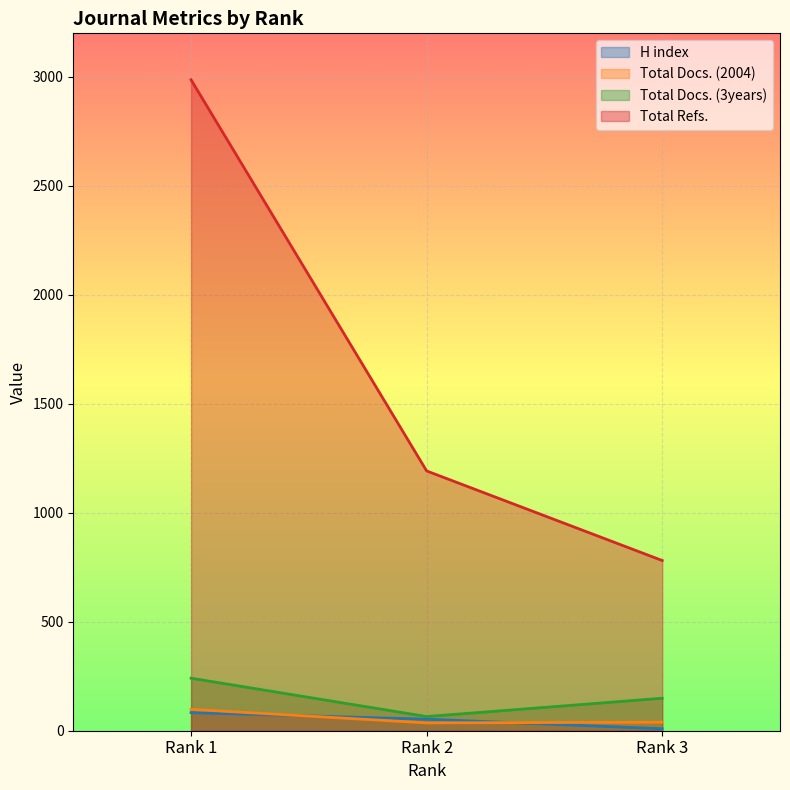

At how many categories does at least one series exceed 1699?

1